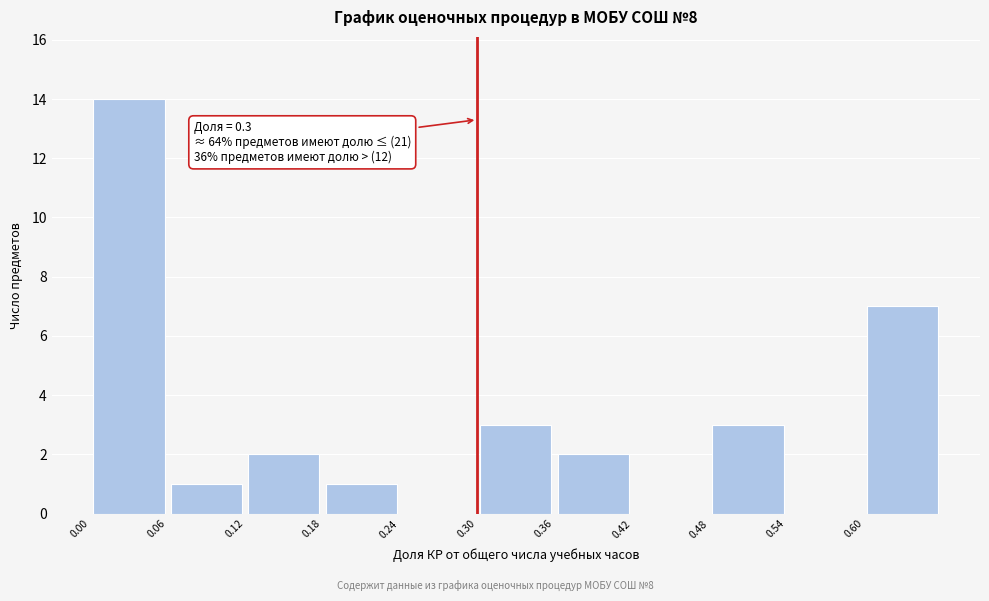

Which range on the x-axis has the tallest bar?

0.00 to 0.06